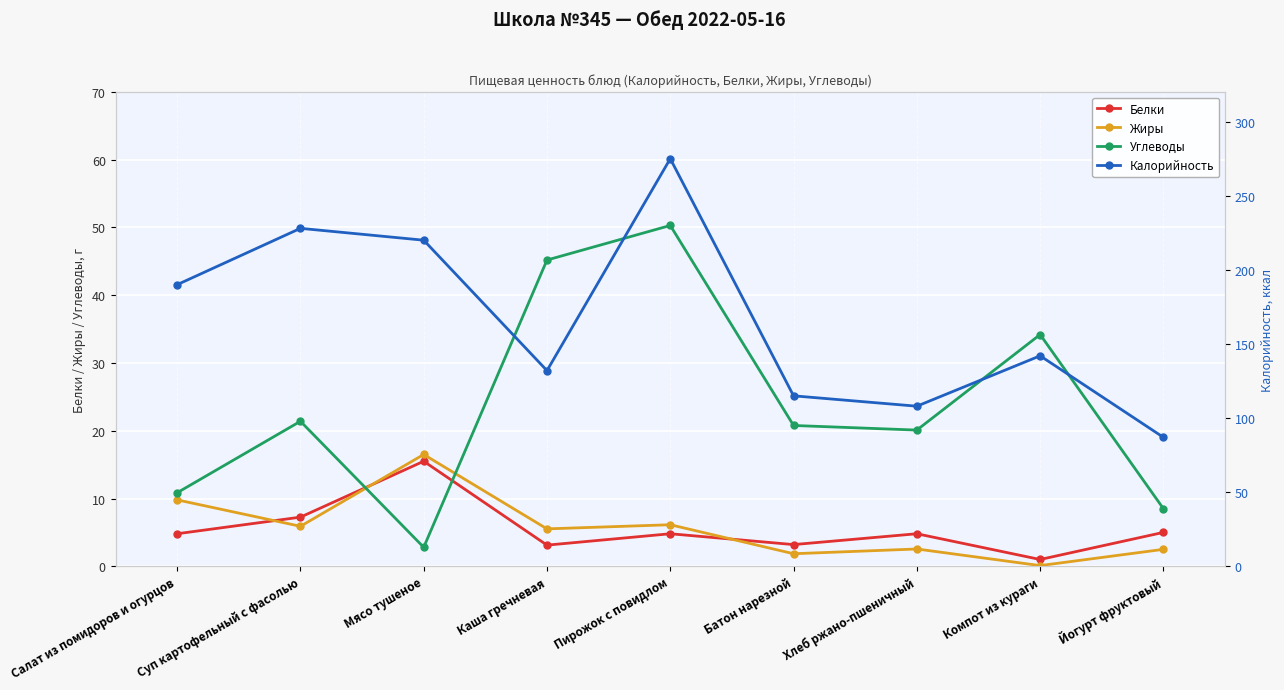

What value does the Жиры series have at Хлеб ржано-пшеничный?

2.5